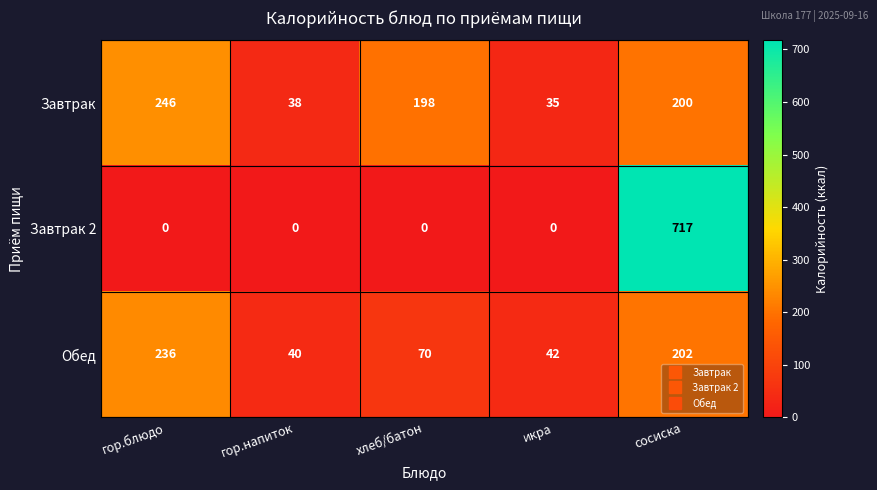

True or false: Обед has a value of 282 at сосиска.

False